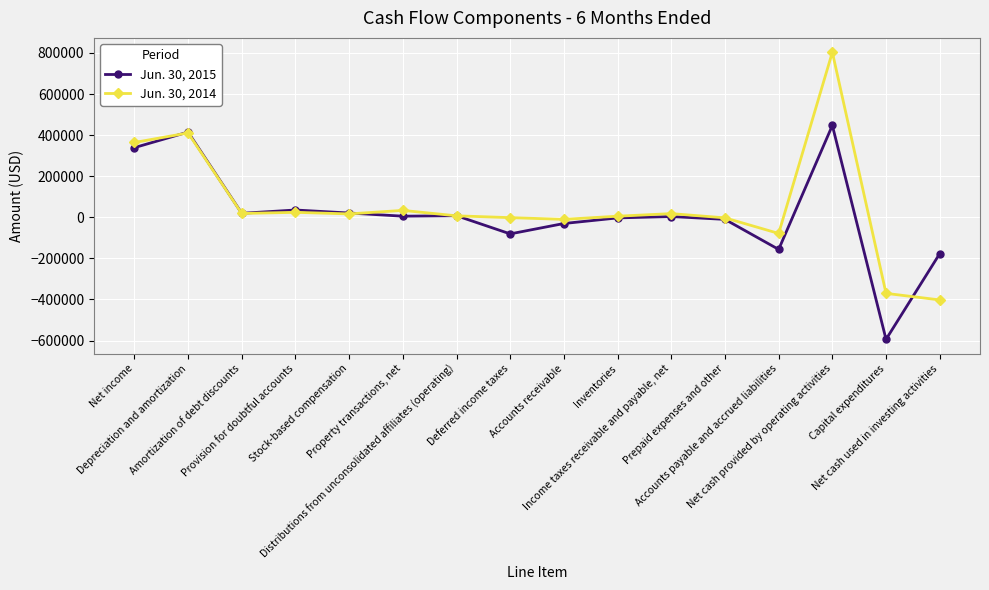

Where is the first local maximum for Jun. 30, 2014?

Depreciation and amortization